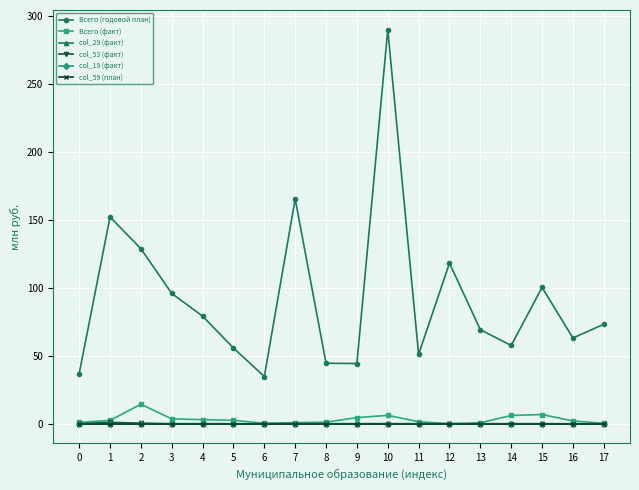

True or false: Всего (годовой план) and Всего (факт) cross at least once.

False